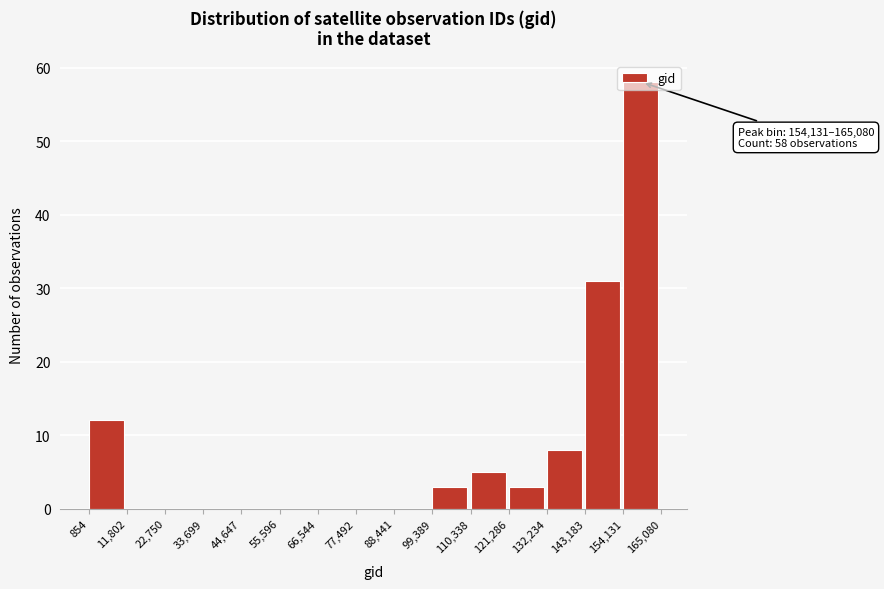

Over which range of the x-axis is the bar tallest?

154,131 to 165,080